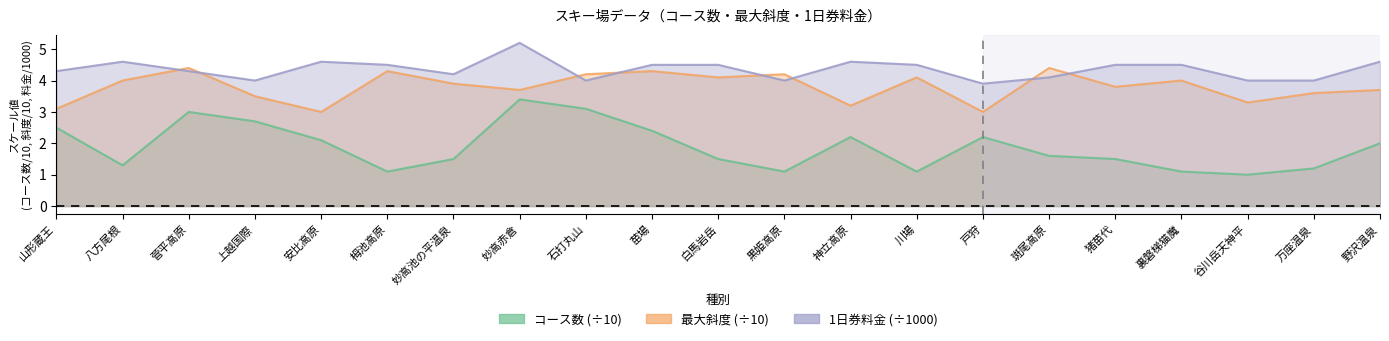

True or false: 1日券料金 and 最大斜度 cross at least once.

True